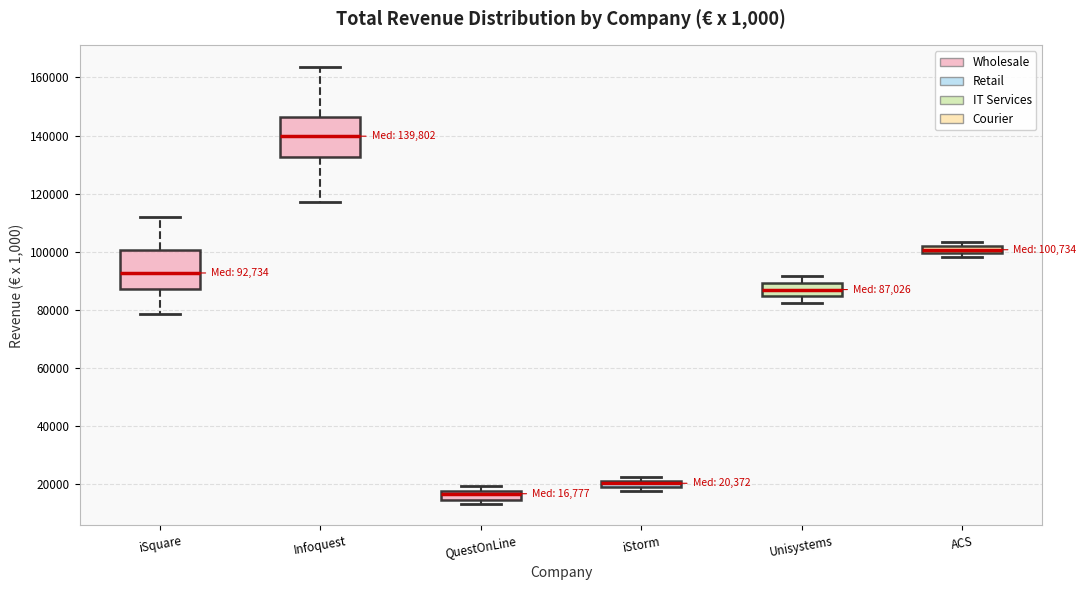

Which box has the highest median line?

Infoquest